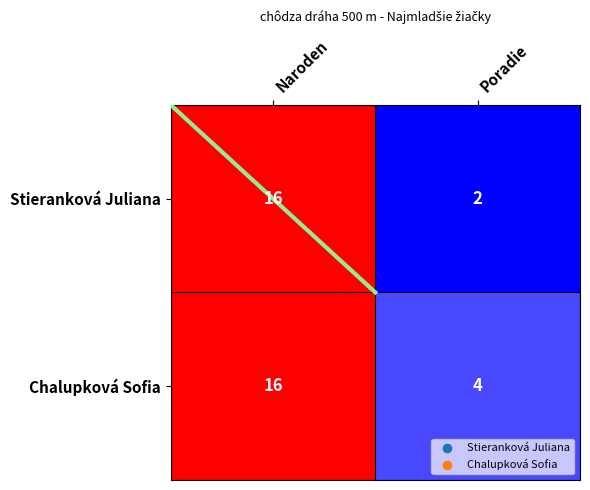

Count the number of categories in the chart.

2